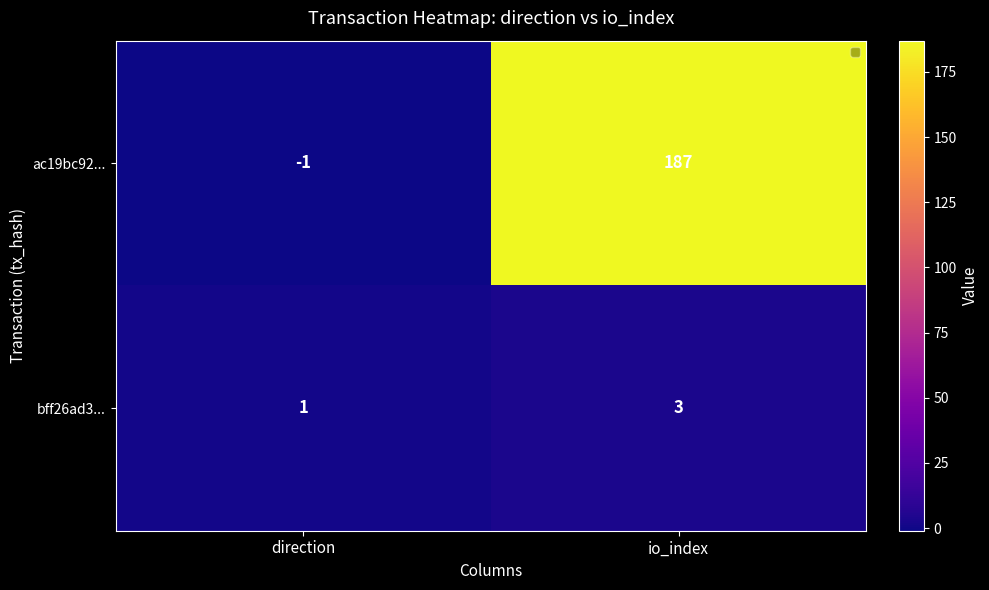

What is the average value of the ac19bc92... series?

93